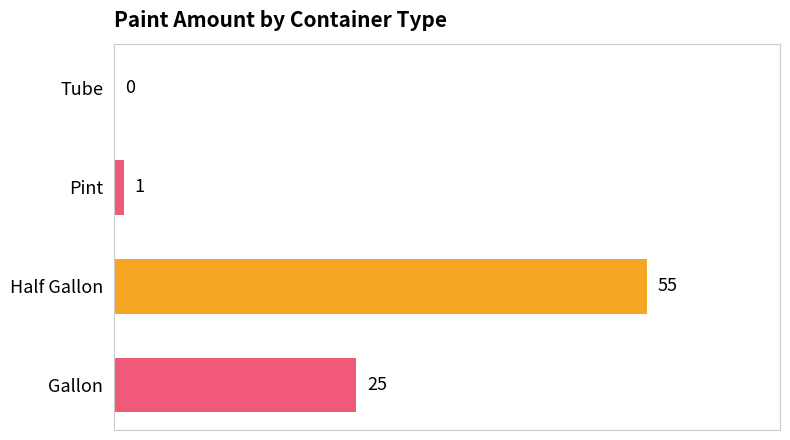

At which label is the value closest to 27?

Gallon